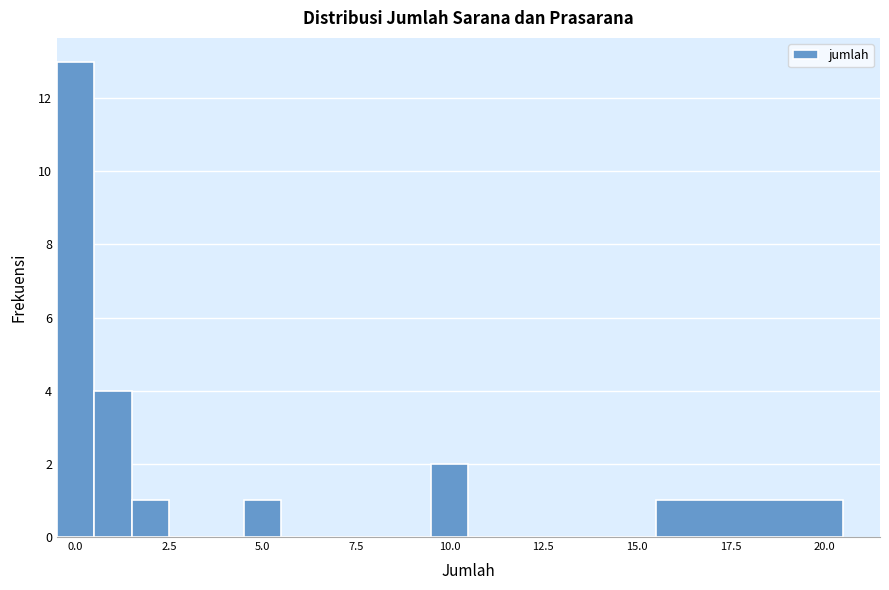

Read against the x-axis, roughly where is the centre of the tallest bar?

0.0